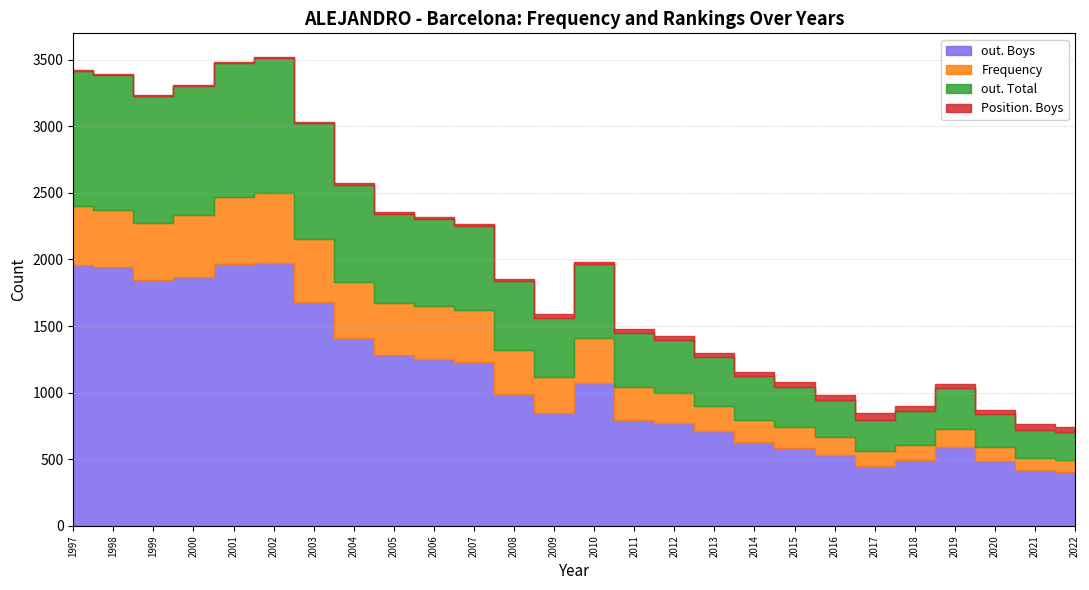

Between 2010 and 2018, which is larger?

2010